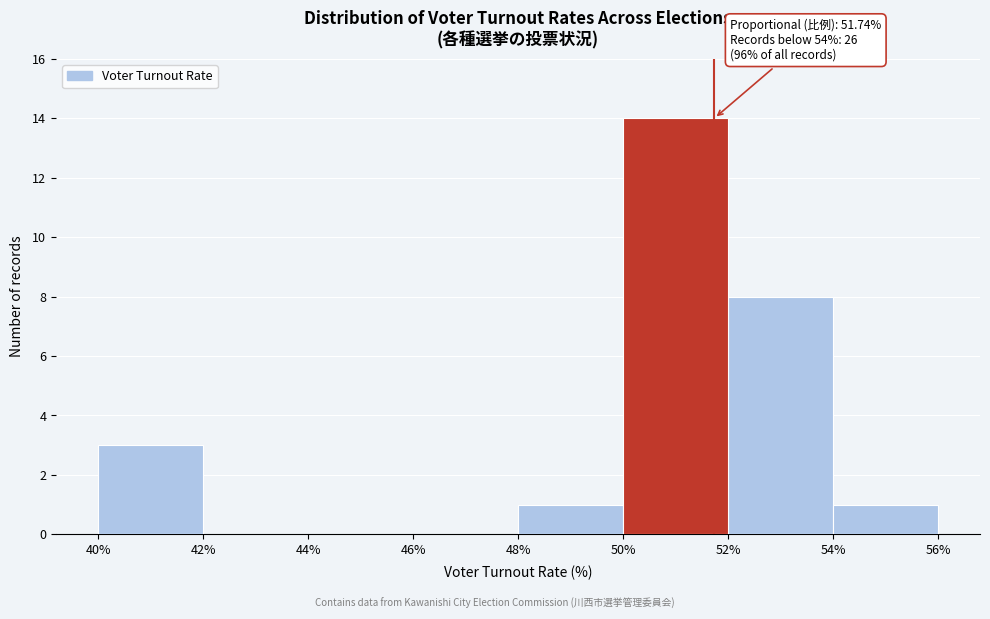

Which range on the x-axis has the tallest bar?

50% to 52%